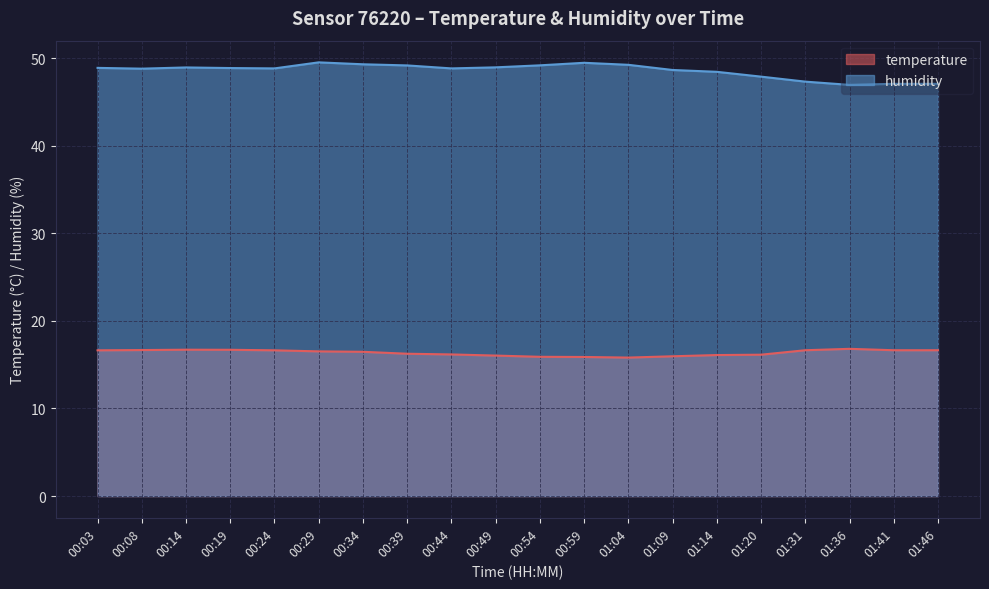

Is the value of temperature at 00:34 greater than the value of humidity at 00:44?

No